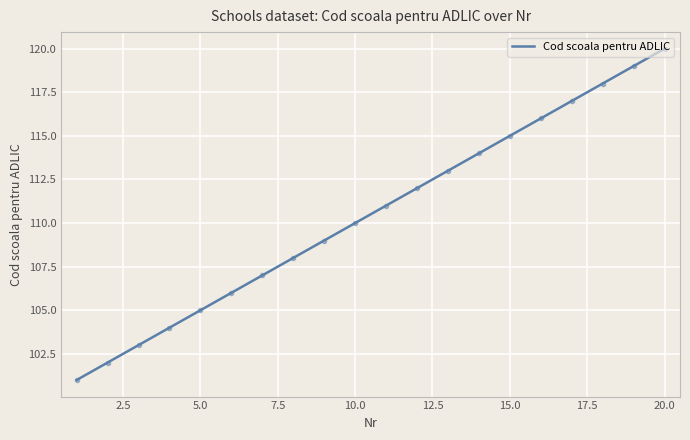

What is the sum of all values?

2210